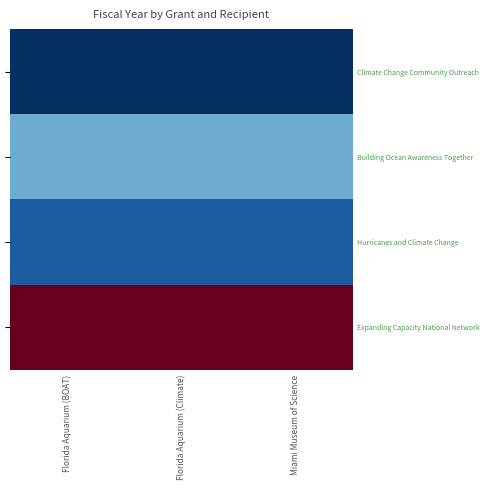

What is the sum of the Expanding Capacity National Network values at Miami Museum of Science and Florida Aquarium (Climate)?

4042